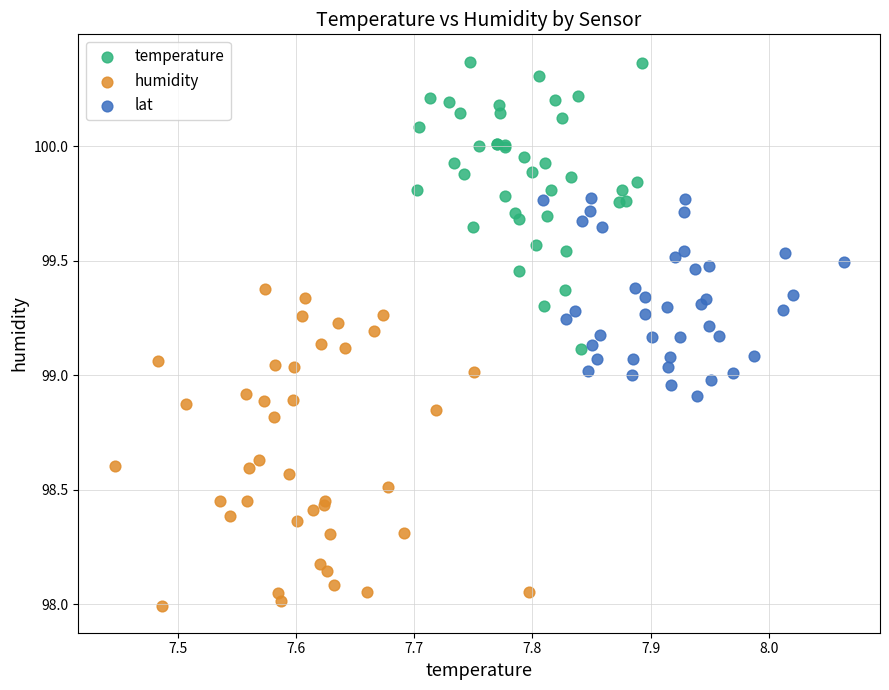

Which series has the largest Y range (max minus min)?

humidity